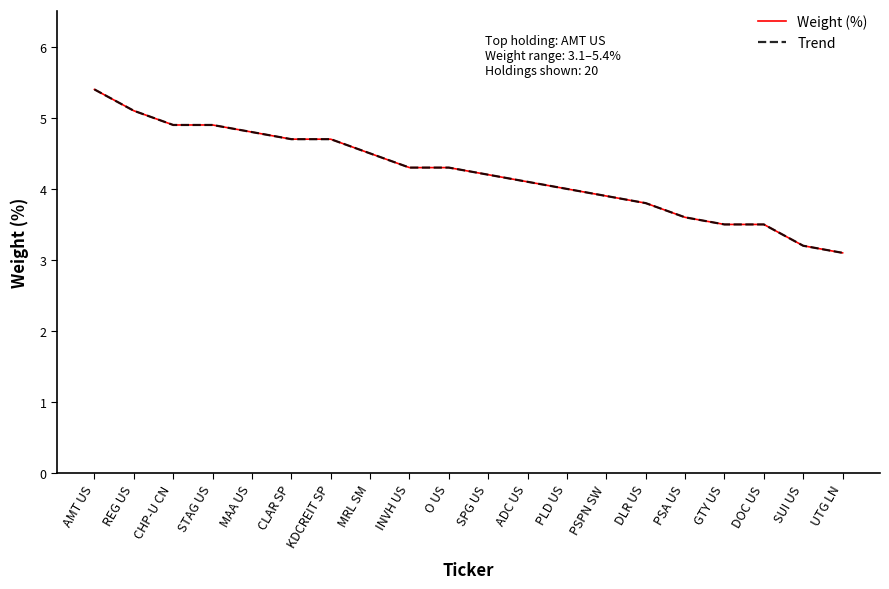

What is the value of the Trend point at the 20th from the left?

3.1